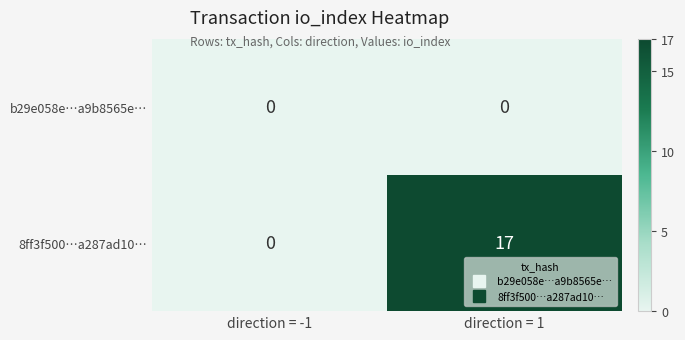

Which category has the highest value across all series?

direction = 1